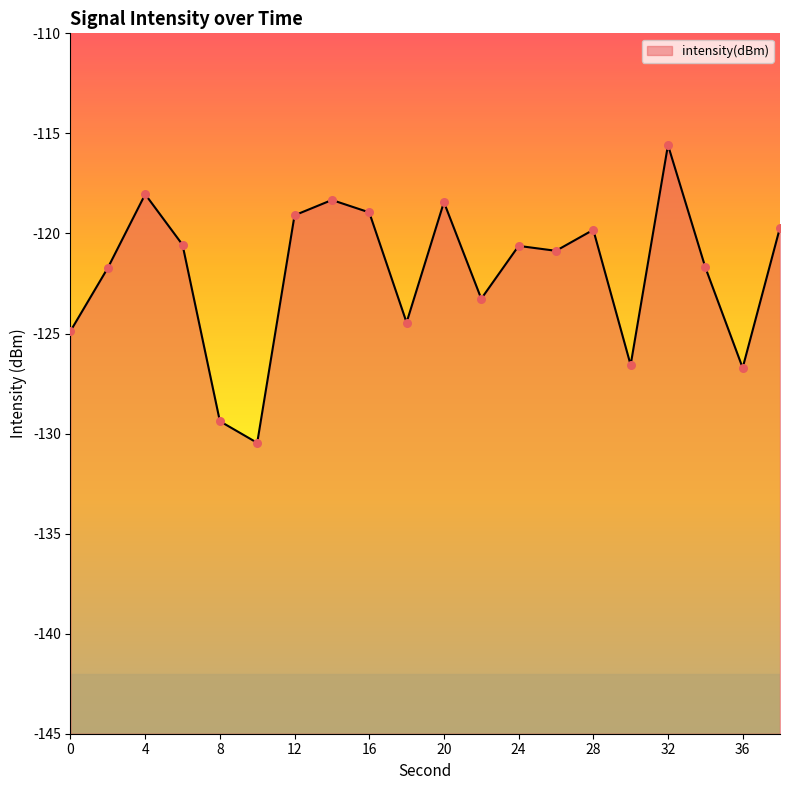

What is the change in value from 10 to 12?

+11.4